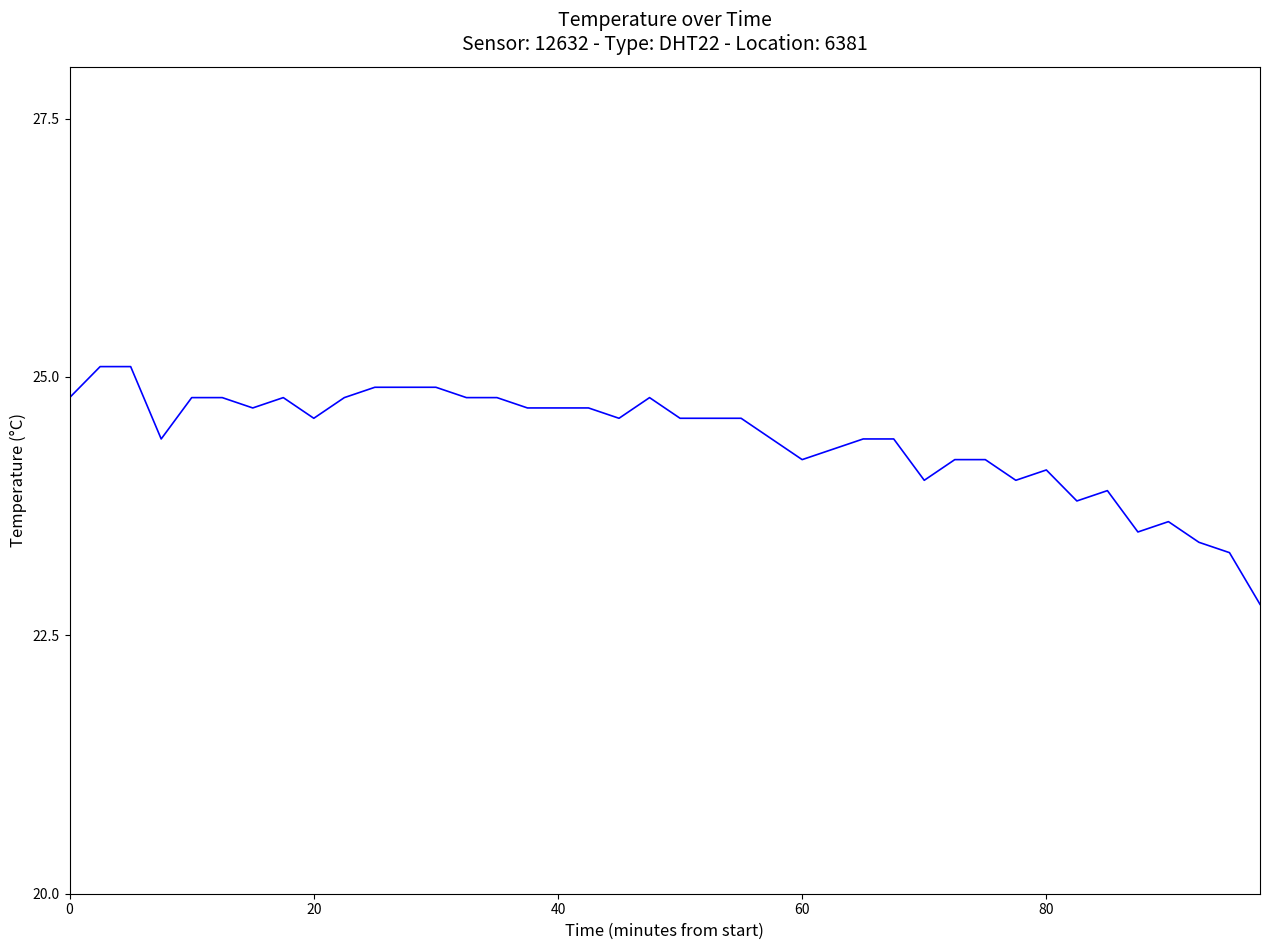

What is the greatest value displayed?

25.1